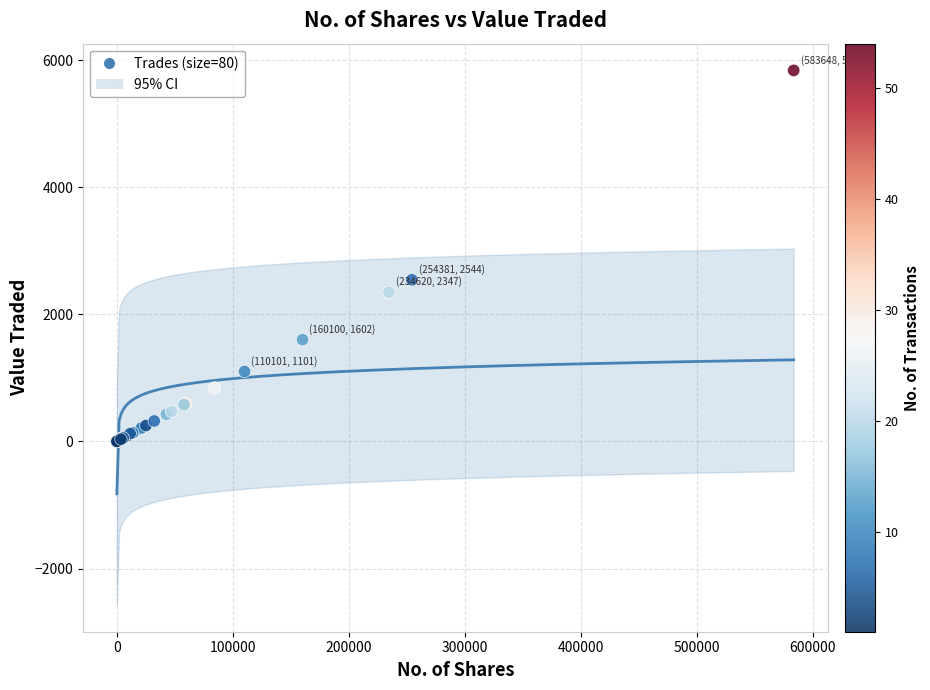

What Y value in the scatter plot is closest to 2919?

2544